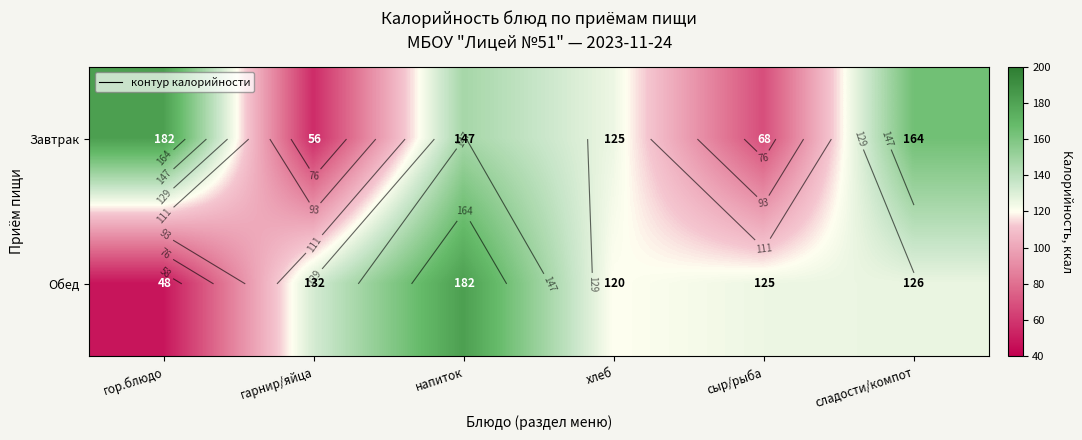

At how many categories does at least one series exceed 66?

6